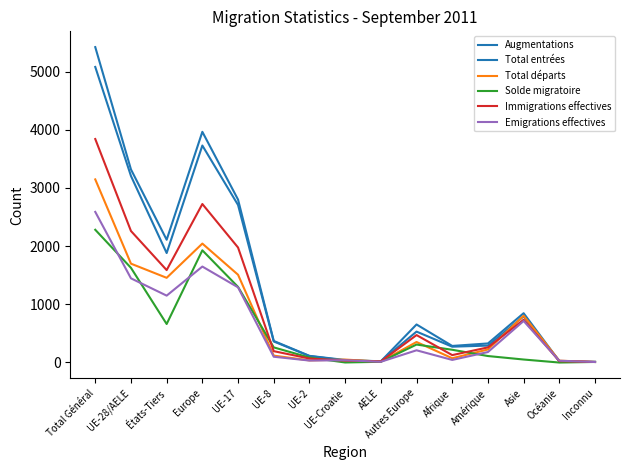

How many series are shown in this chart?

6